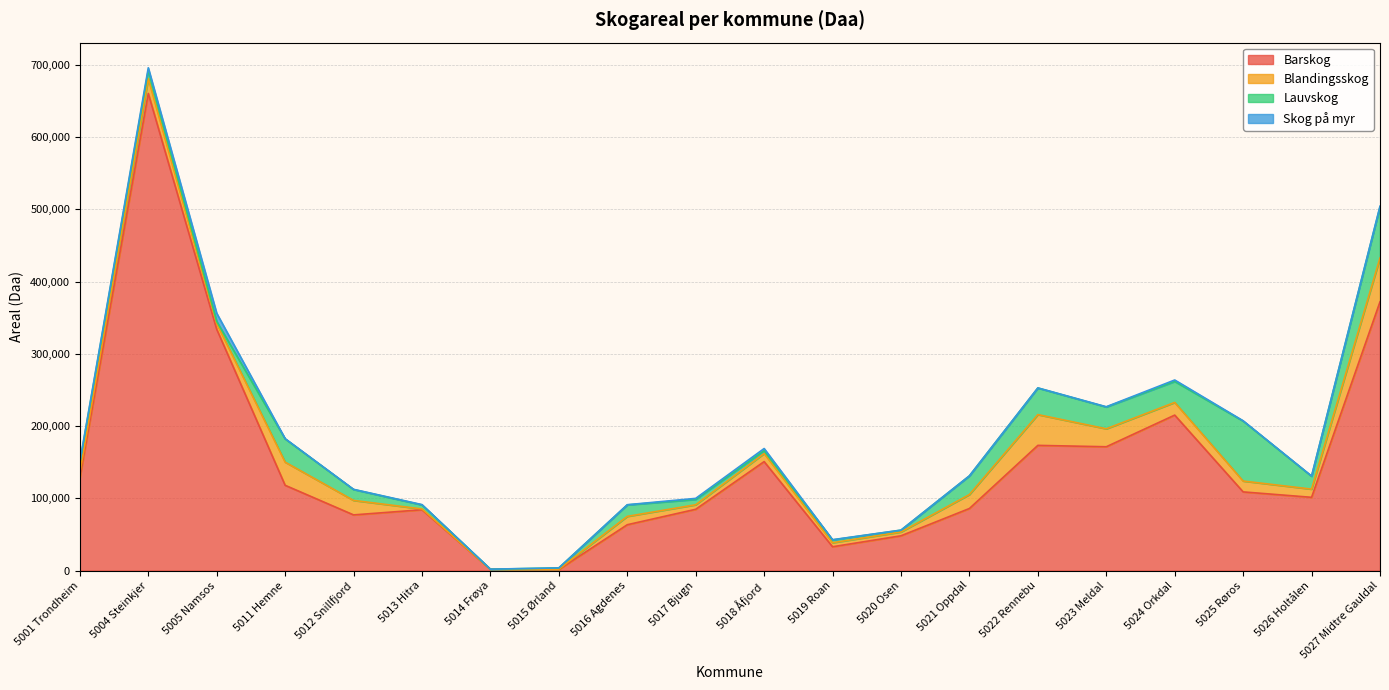

Does the chart have visible grid lines?

Yes